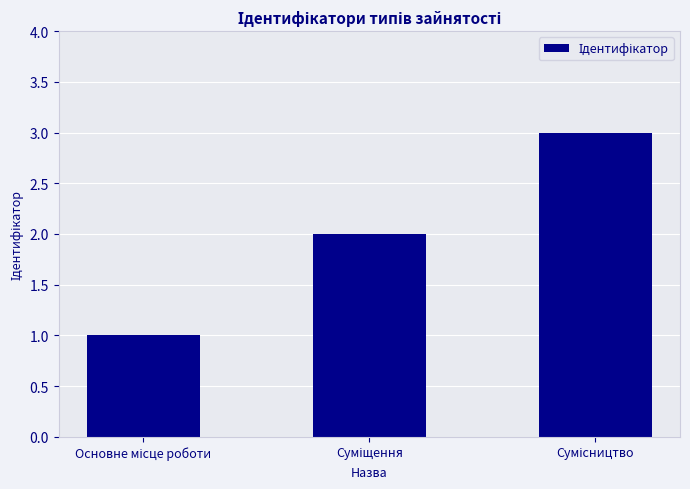

What is the maximum value shown in the chart?

3